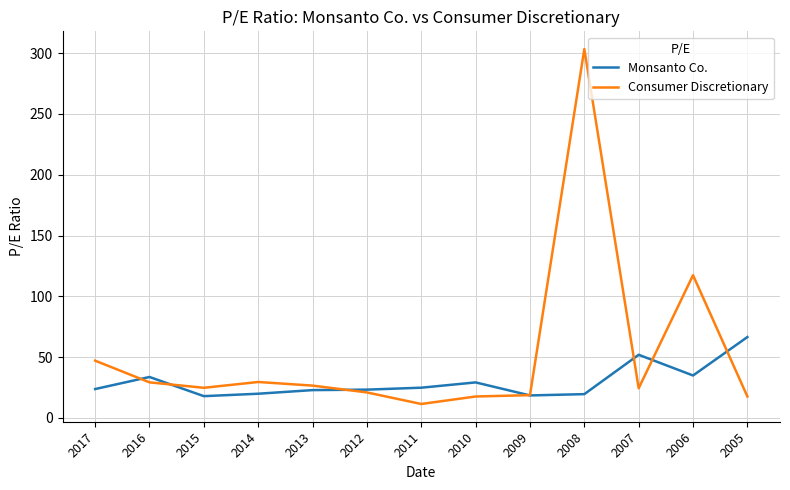

At 2008, list the series in order from largest to smallest.

Consumer Discretionary, Monsanto Co.